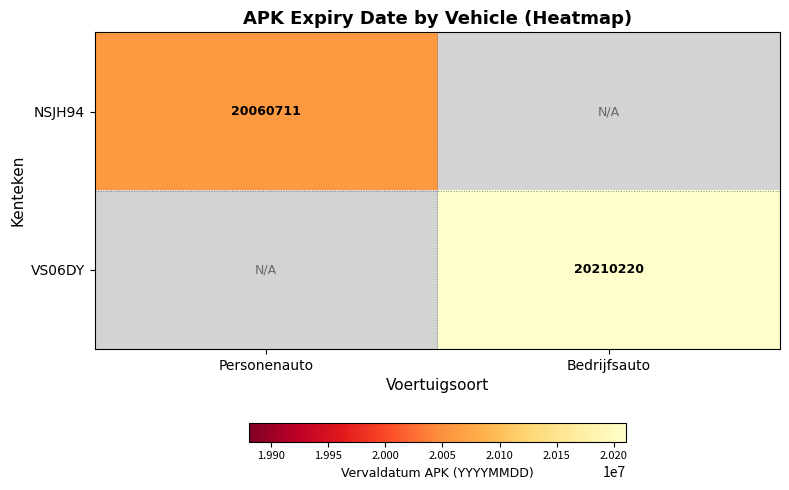

The VS06DY series shows 10852719 at Bedrijfsauto. True or false?

False